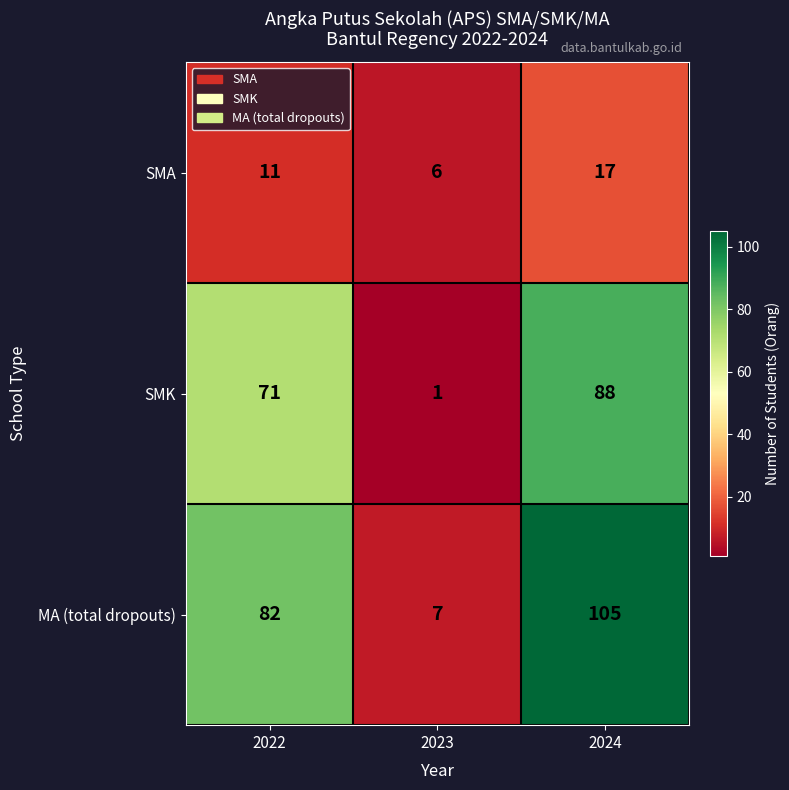

Which label corresponds to the smallest value in the chart?

2023